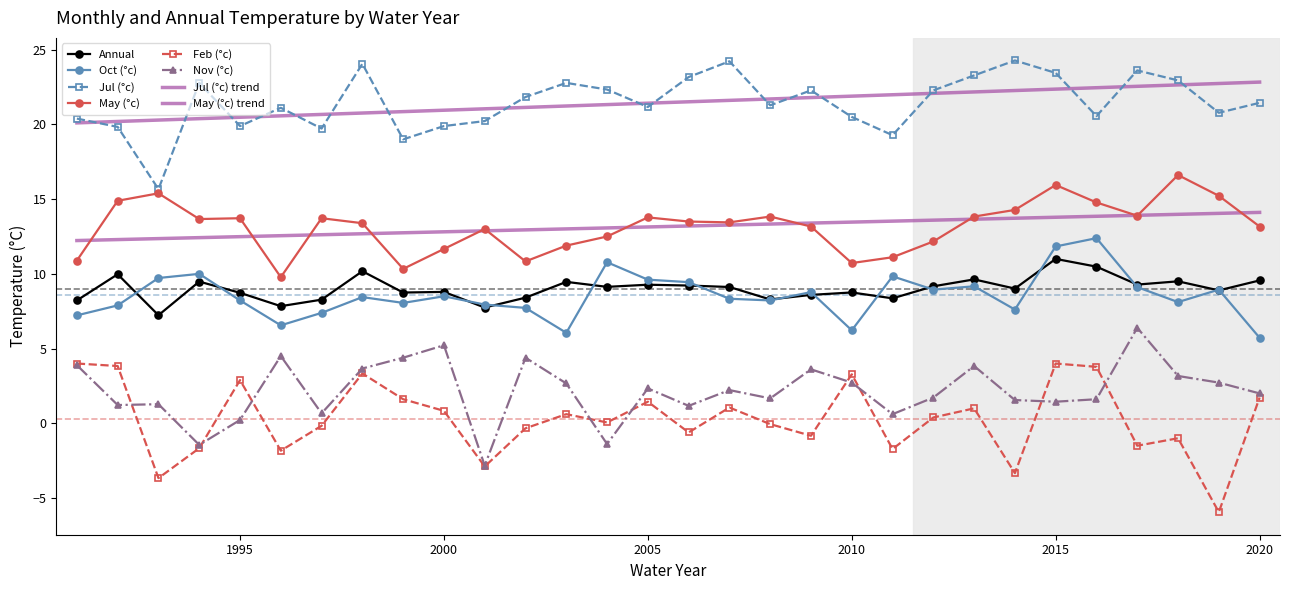

In Annual, how many points are higher than both neighbors (excluding endpoints)?

10